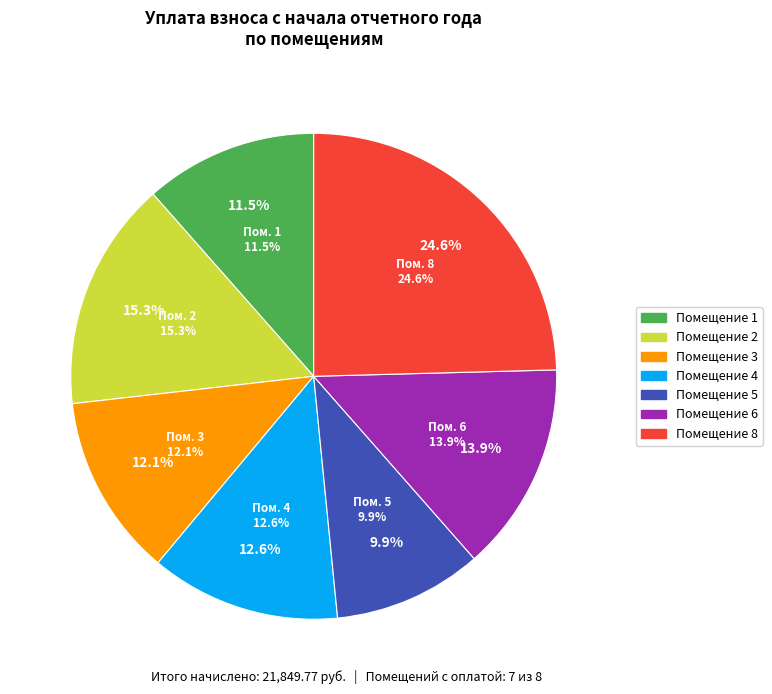

True or false: 4 accounts for 19% of the total.

False